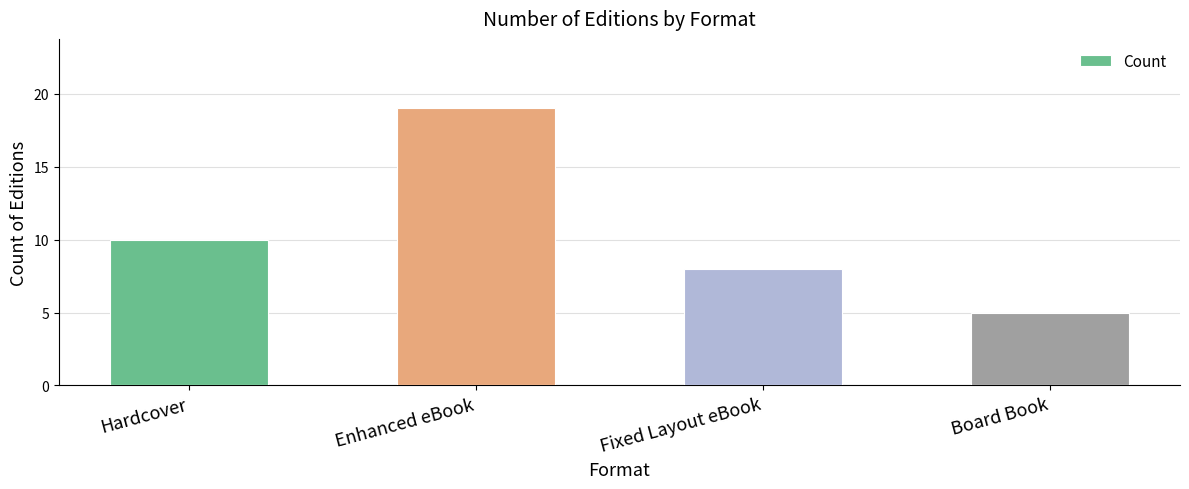

Reading left to right, transcribe all the data shown in this chart.

Hardcover=10	Enhanced eBook=19	Fixed Layout eBook=8	Board Book=5